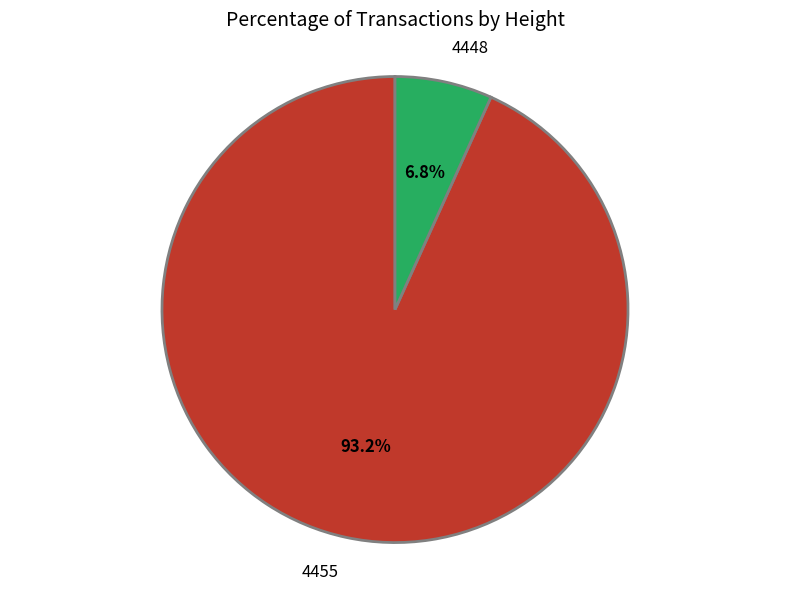

Does any single category account for the majority?

Yes